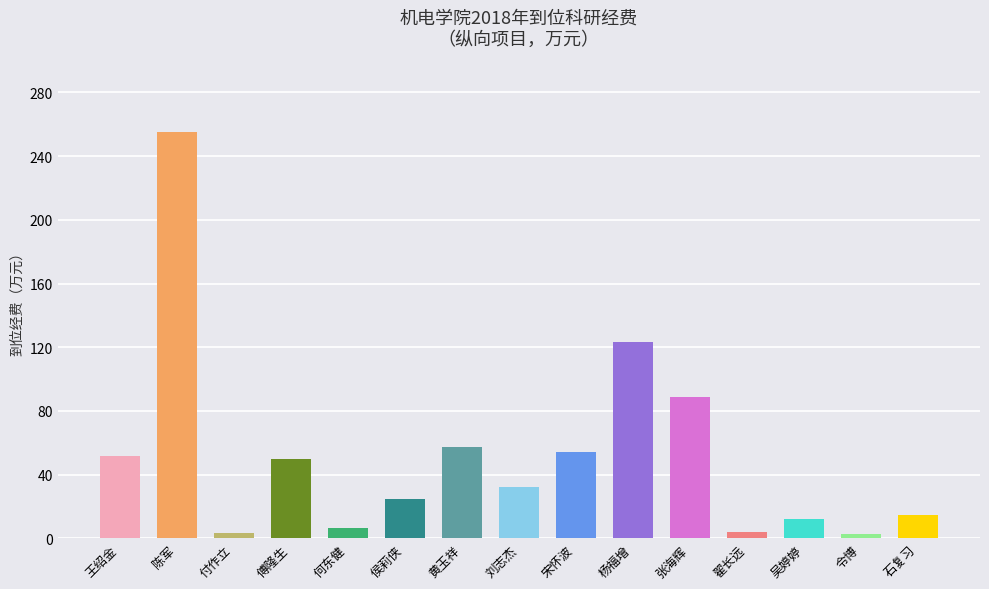

What is the average value?

52.1